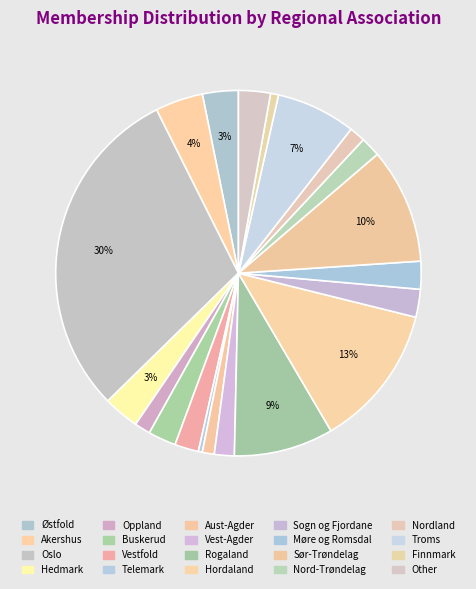

What percentage is NOT represented by Sør-Trøndelag?

89.8%